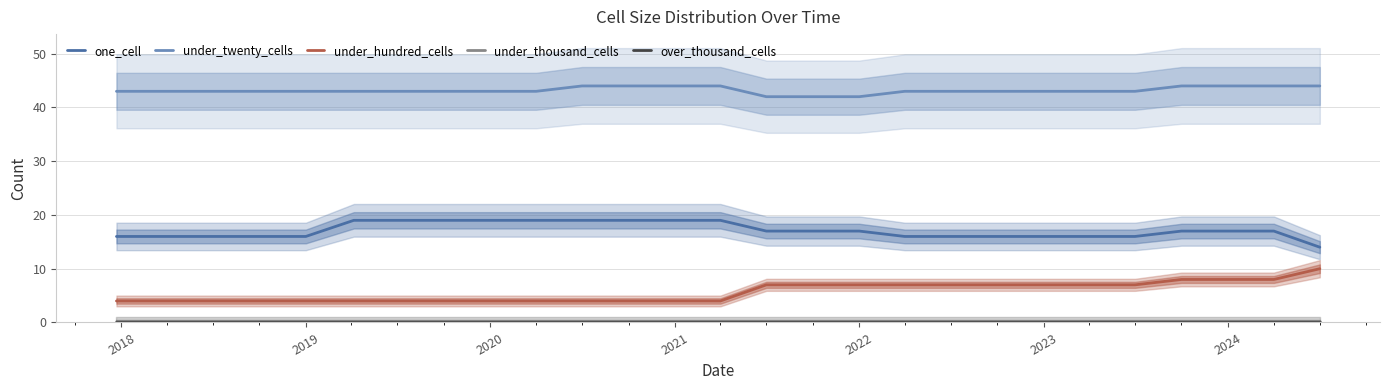

Count the number of data series in this chart.

5